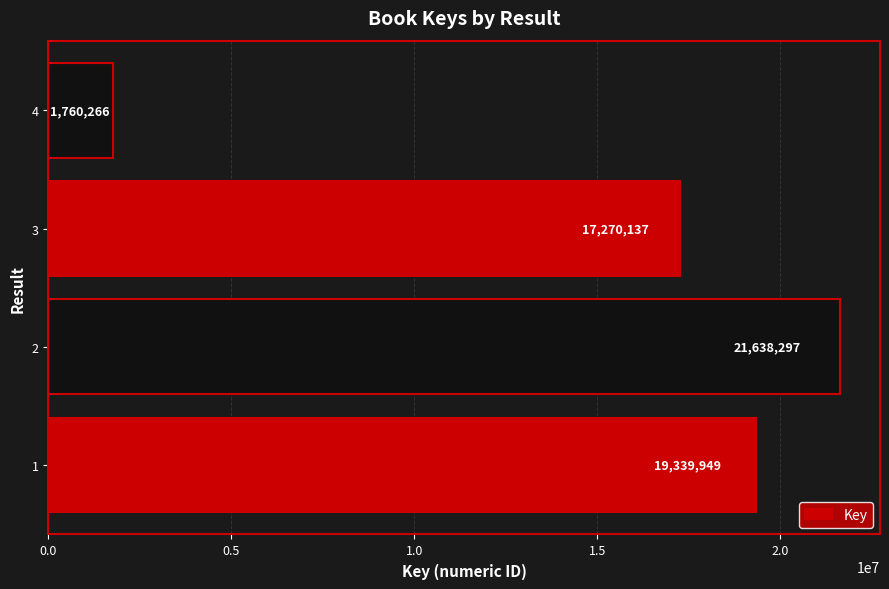

What is the minimum value shown in the chart?

1760266